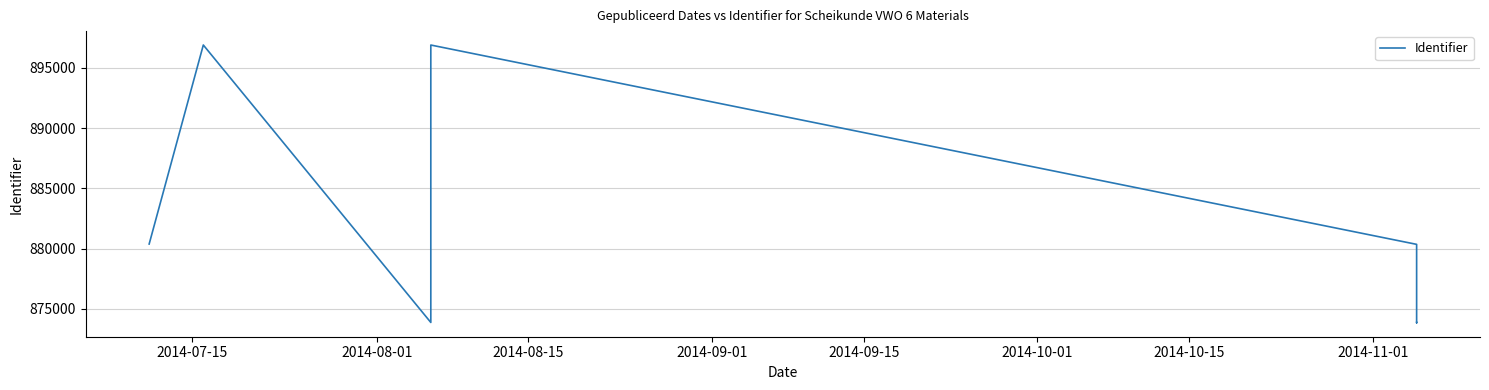

Reading left to right, extract all data points from this chart.

880375	896901	873863	896899	880348	873832	873861	873862	873864	873865